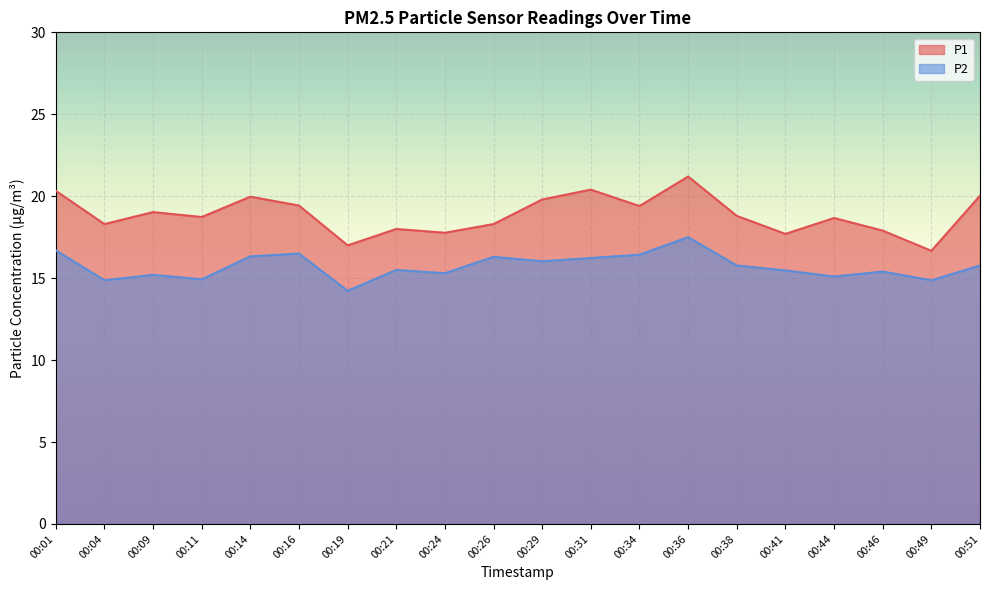

Where does the P2 series first go above 15?

00:01